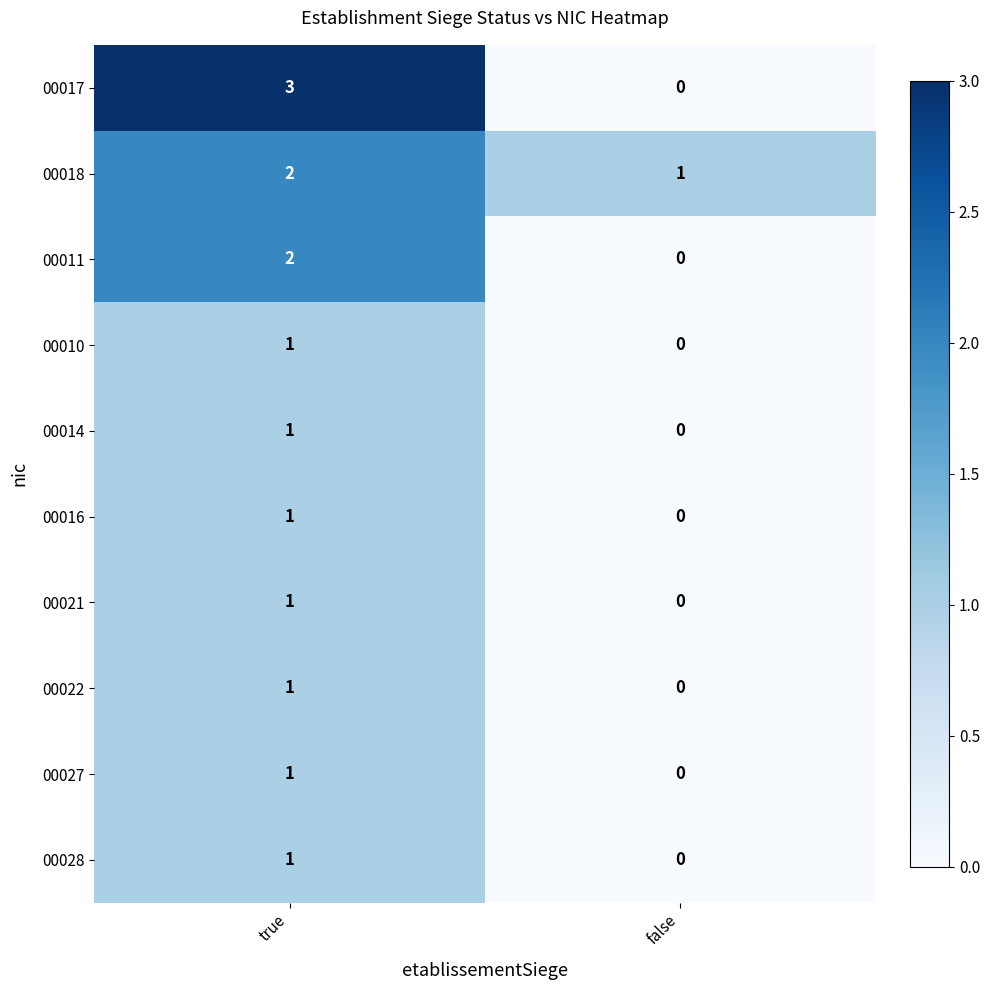

What is the greatest value displayed?

3